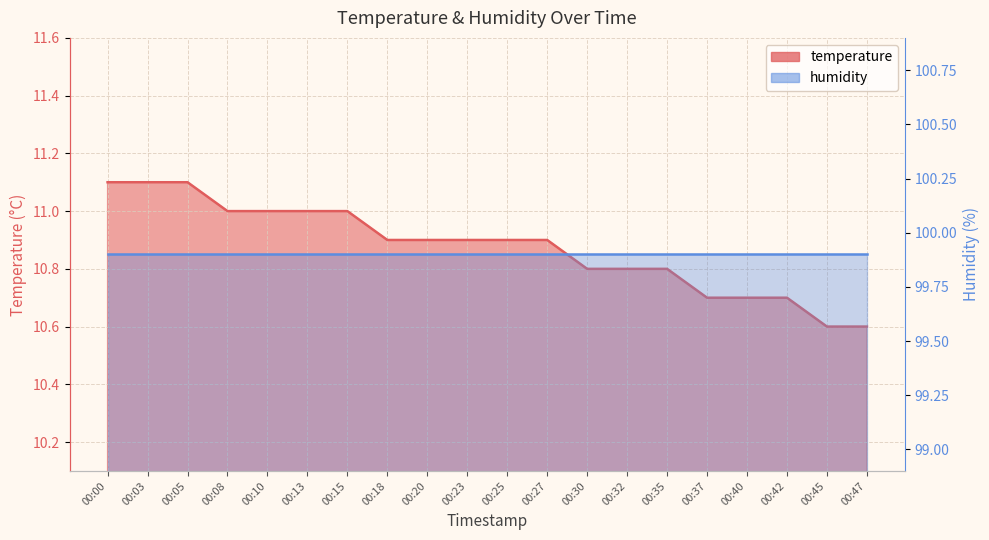

What is the smallest value displayed?

10.6